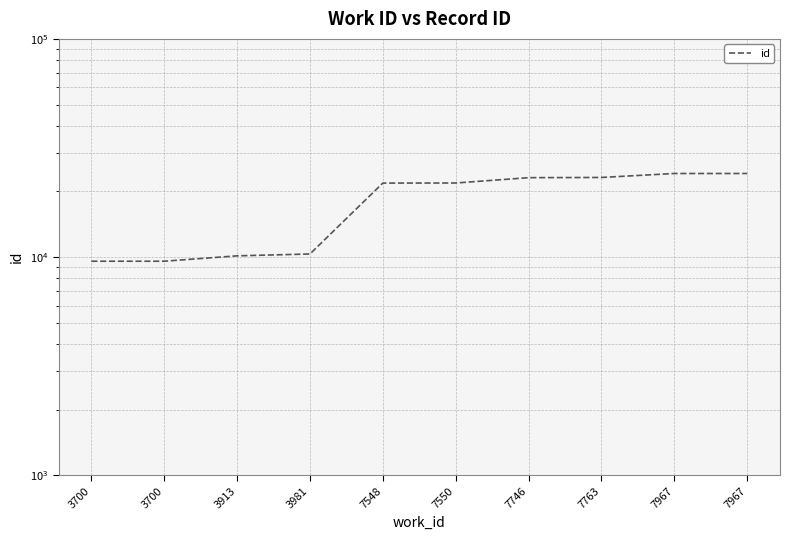

List the labels in order of value, smallest first.

3700, 3700, 3913, 3981, 7548, 7550, 7746, 7763, 7967, 7967